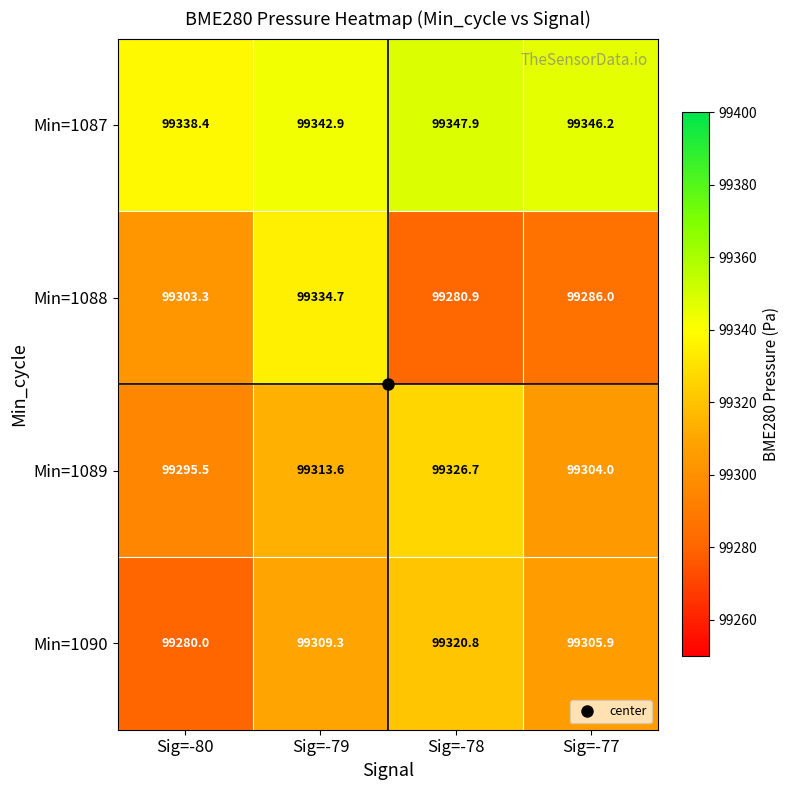

What is the spread (max minus min) of values at Sig=-80?

58.4